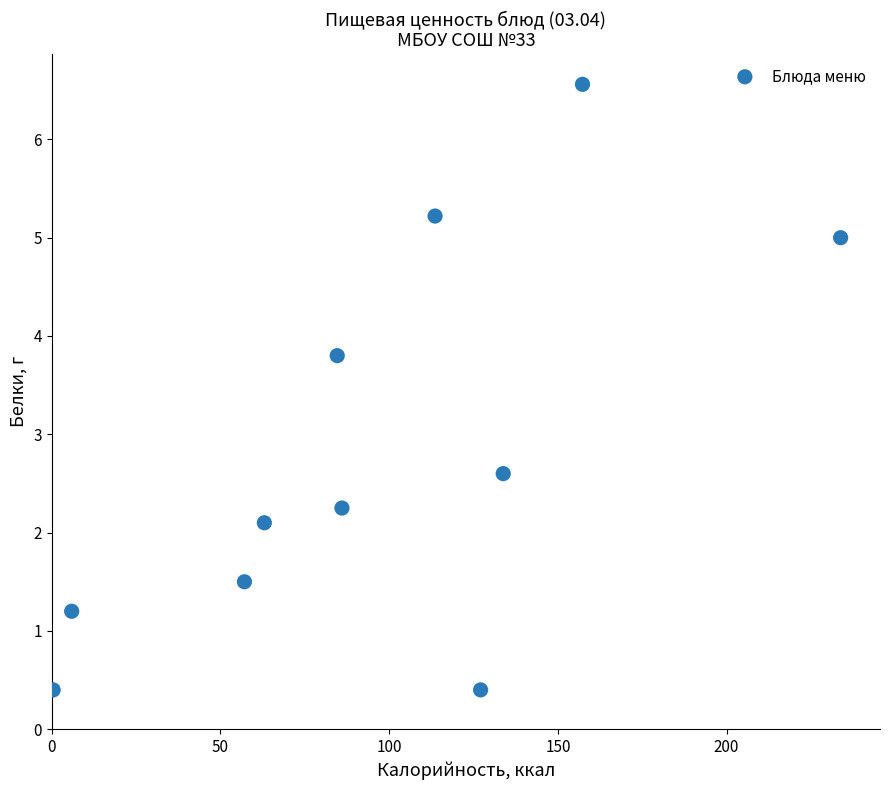

What Y value in the scatter plot is closest to 3?

2.6